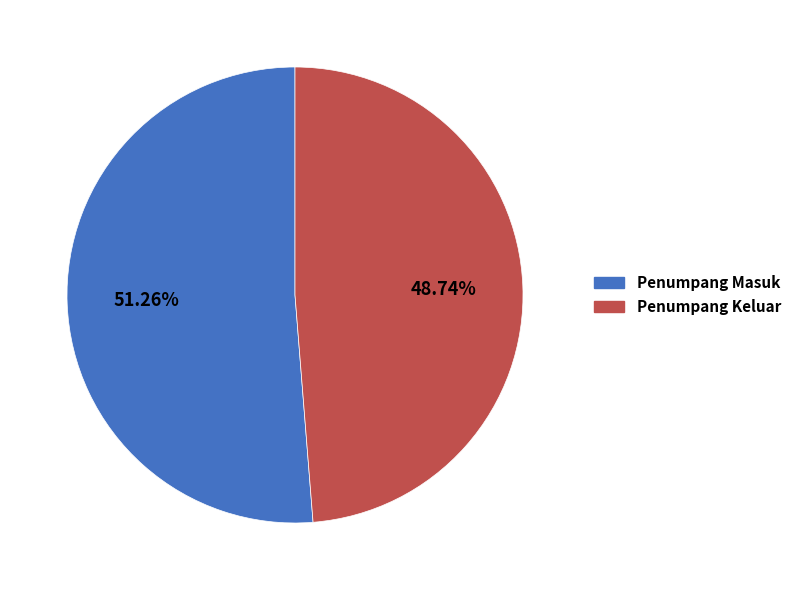

To the nearest percent, what is the difference between the Penumpang Masuk and Penumpang Keluar slice percentages?

3%